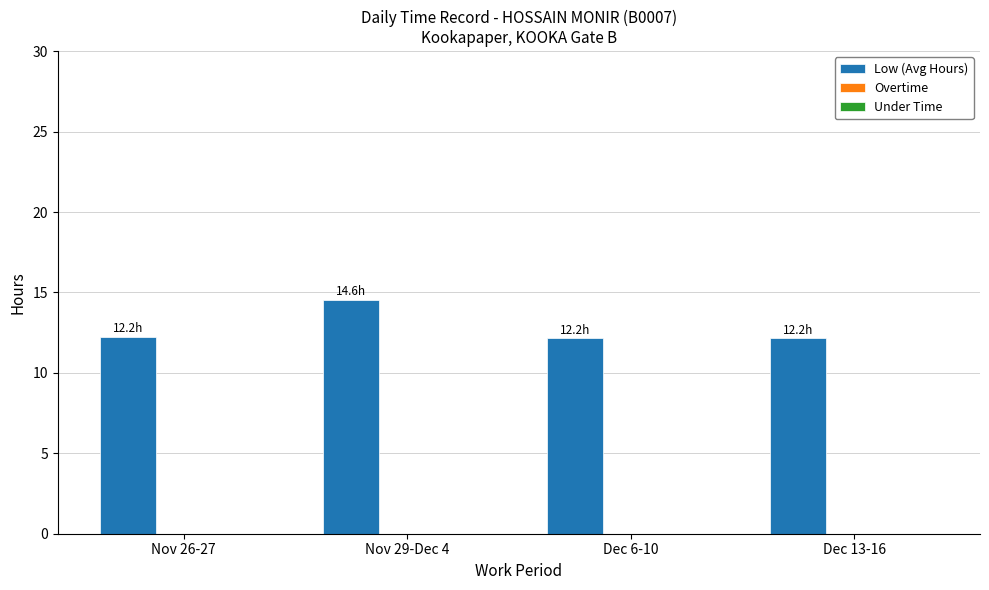

Count the number of data series in this chart.

1